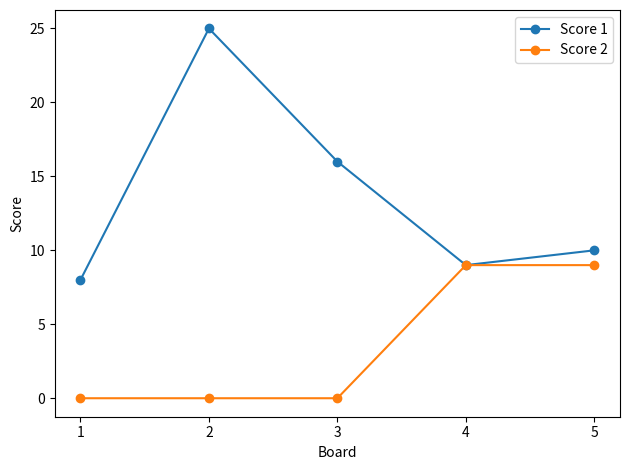

At which category does Score 1 reach its first local valley?

4